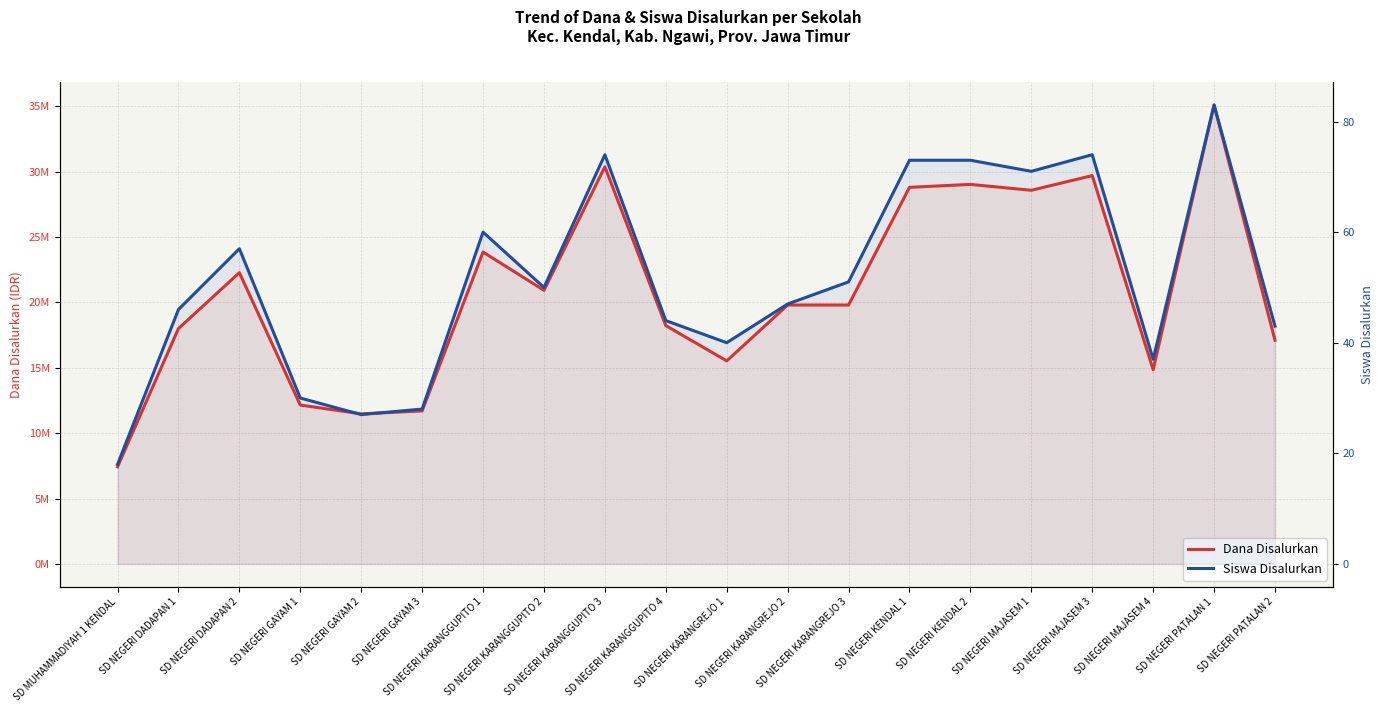

The value of Dana Disalurkan at SD NEGERI GAYAM 2 is 4509472. True or false?

False